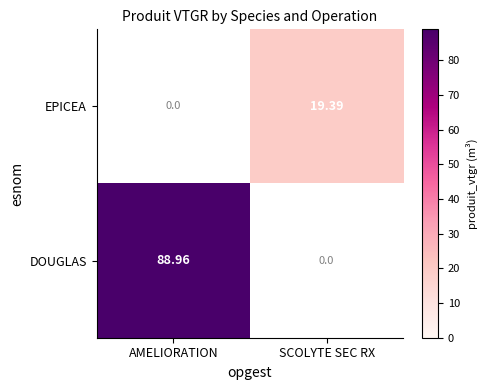

Where is DOUGLAS nearest to the value 44?

SCOLYTE SEC RX